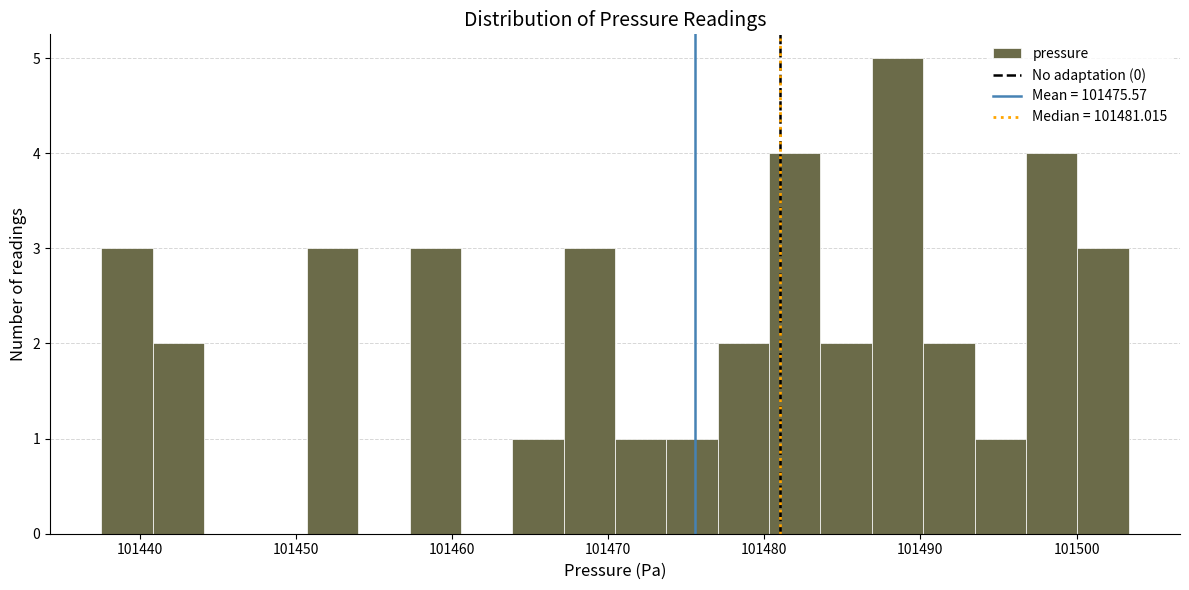

Around what value on the x-axis is the tallest bar? Give the approximate position of its centre, as read against the axis.

101489